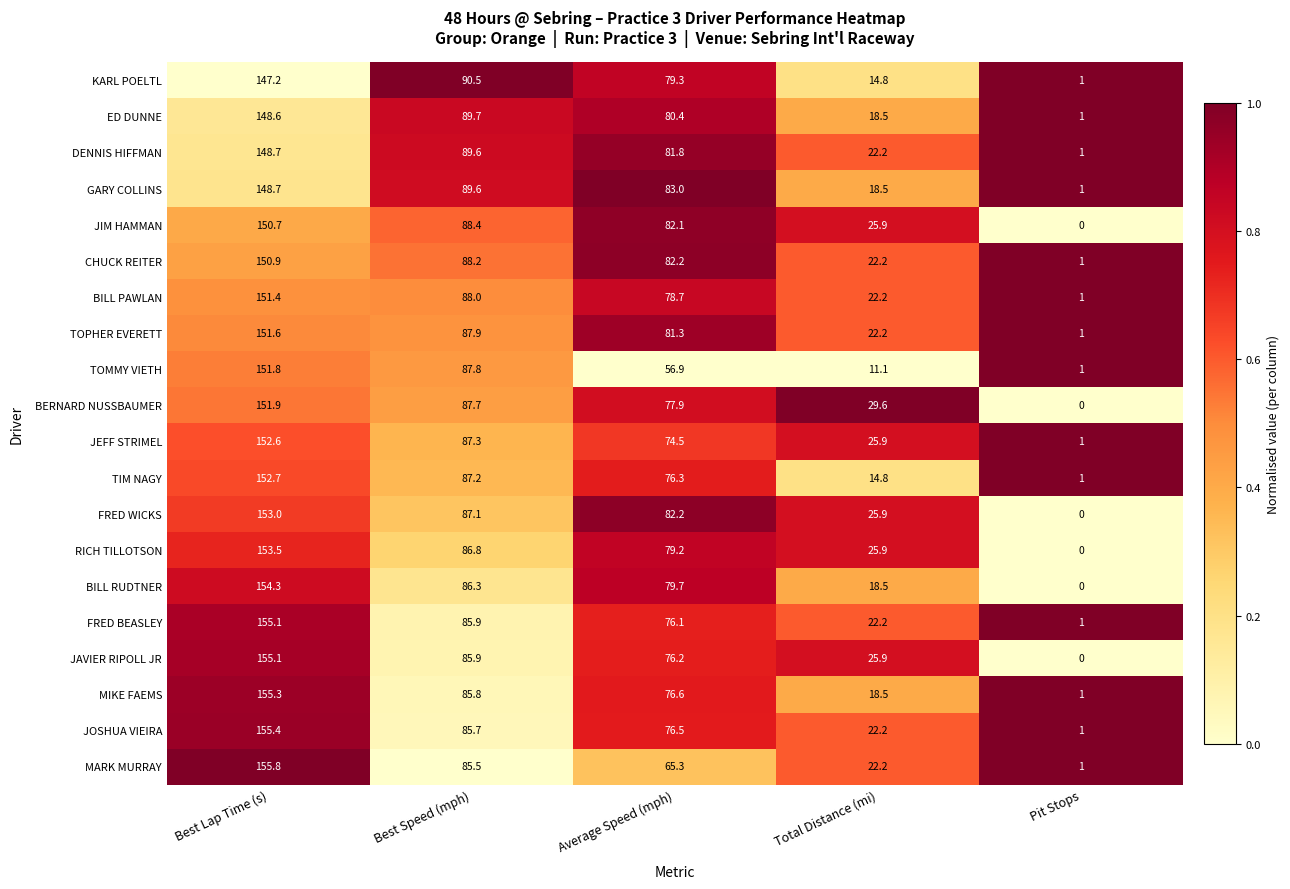

What is the difference between the CHUCK REITER values at Best Speed (mph) and Average Speed (mph)?

6.0